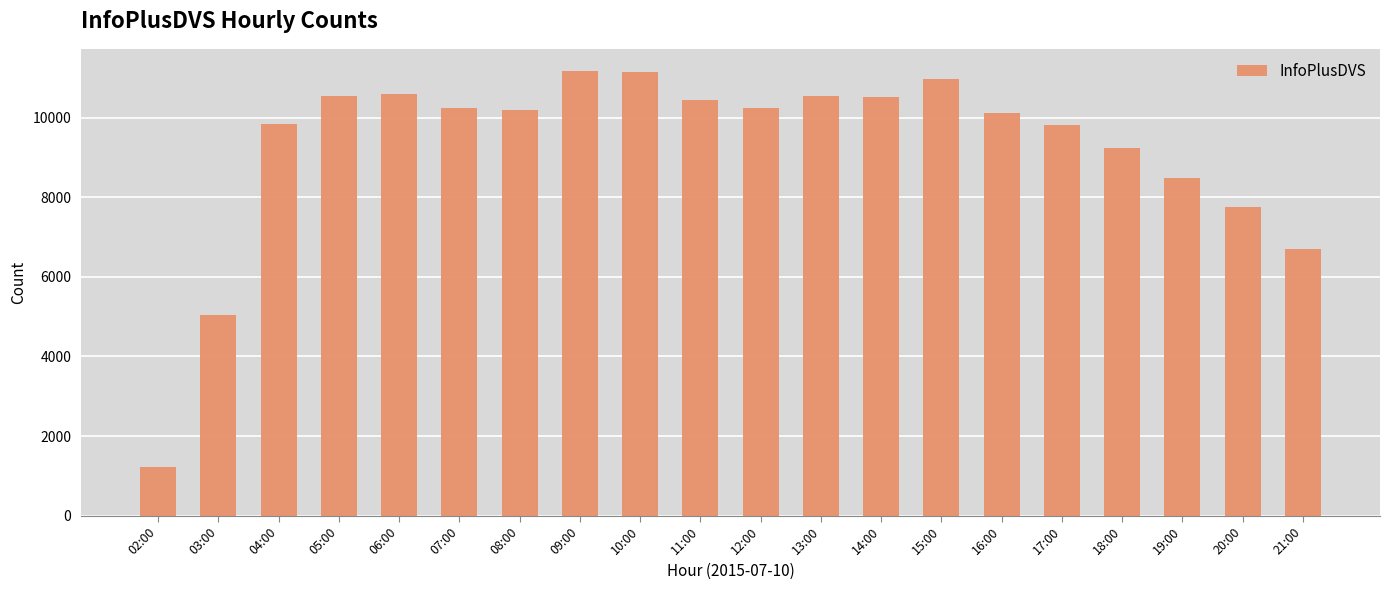

Between 05:00 and 03:00, which is larger?

05:00